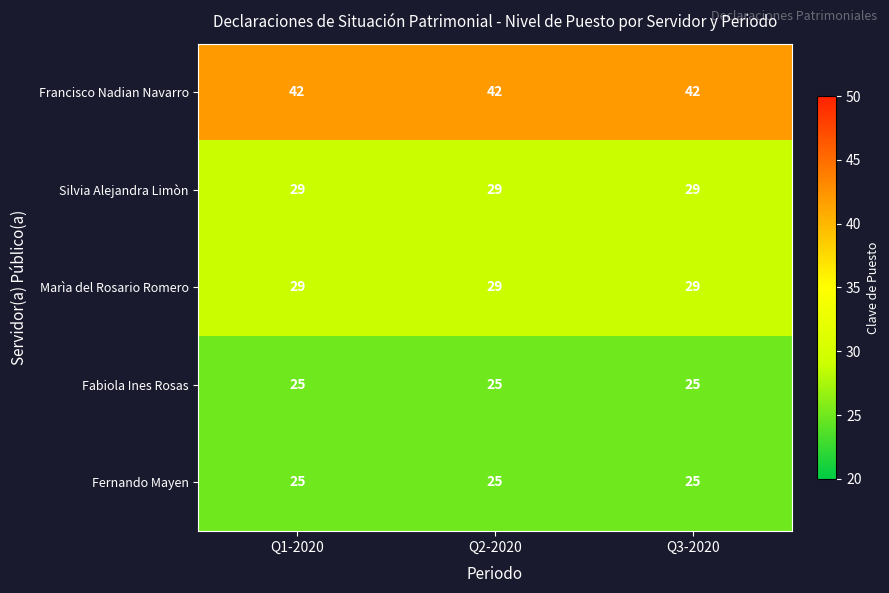

What is the sum of the Silvia Alejandra Limòn values at Q3-2020 and Q2-2020?

58